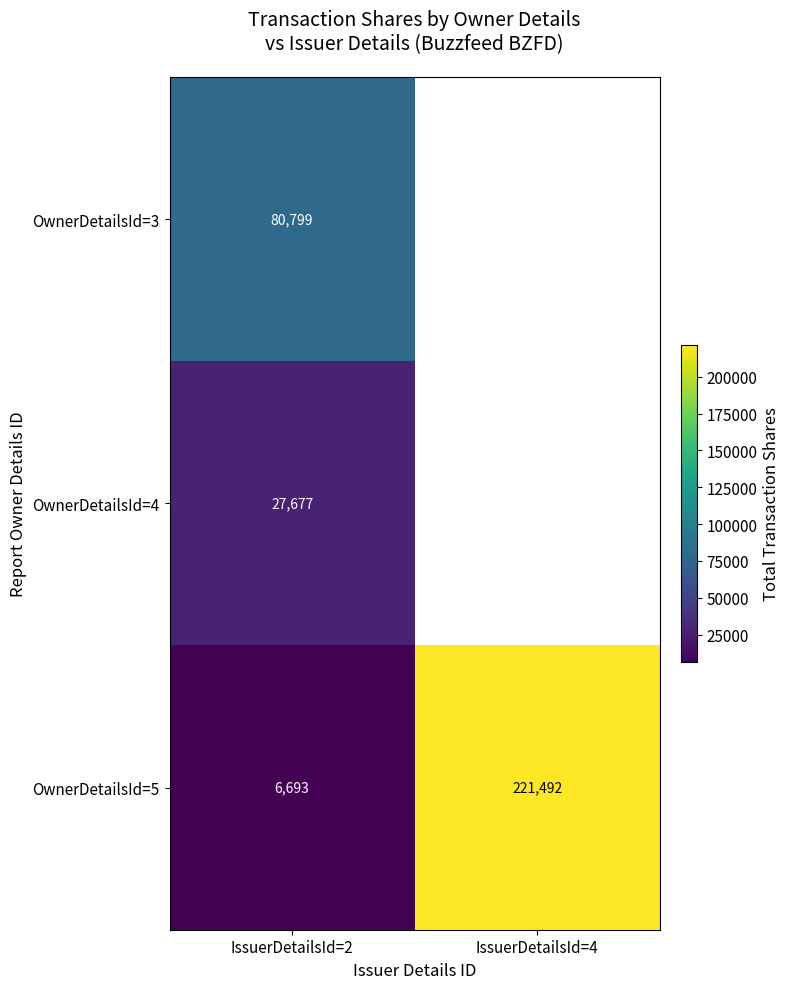

What is the sum of the OwnerDetailsId=5 values at IssuerDetailsId=4 and IssuerDetailsId=2?

228185